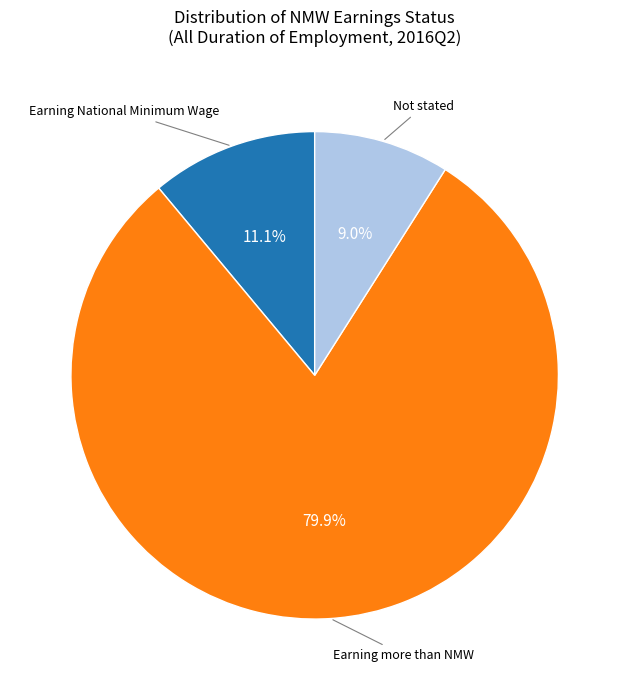

Which slice is the largest?

Earning more than NMW